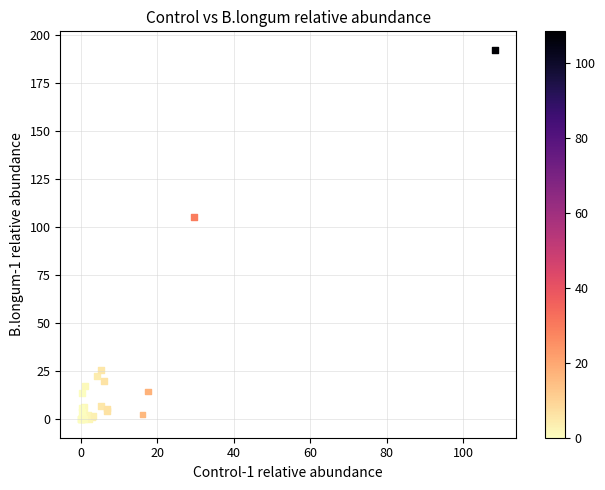

What Y value in the scatter plot is closest to 96?

105.0